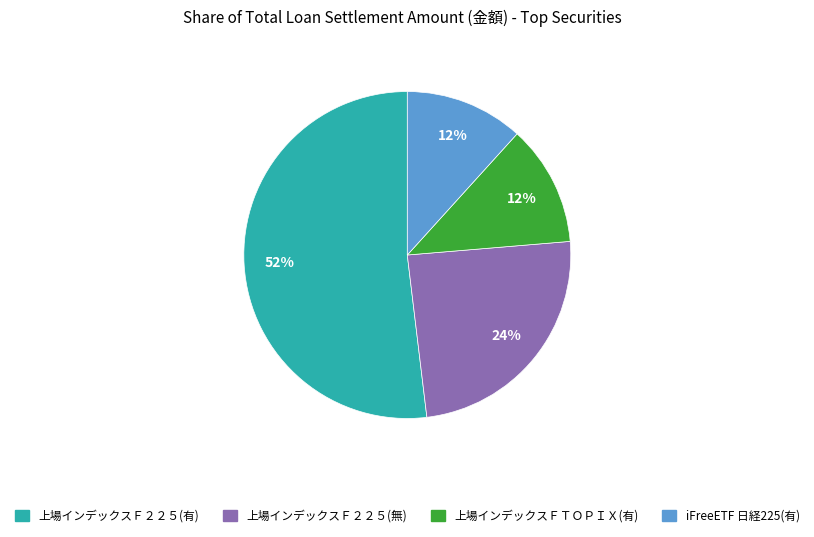

To the nearest percent, what is the difference between the largest and smallest slice percentages?

40%